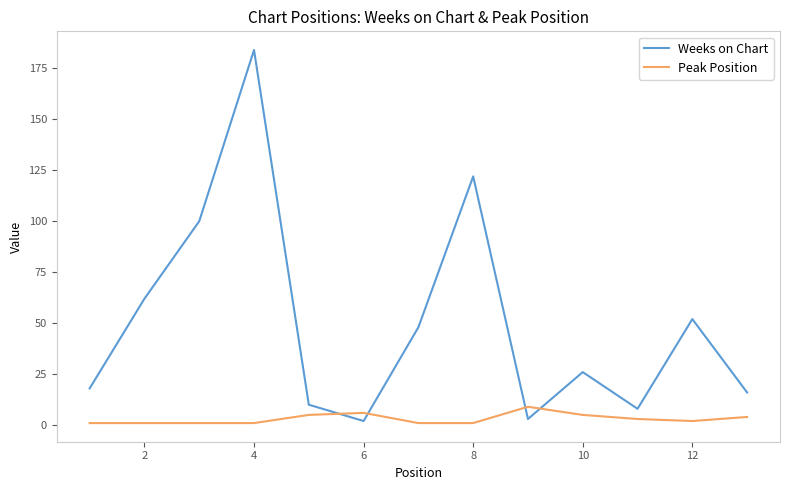

What is the difference between the maximum and minimum values in the Weeks on Chart series?

182